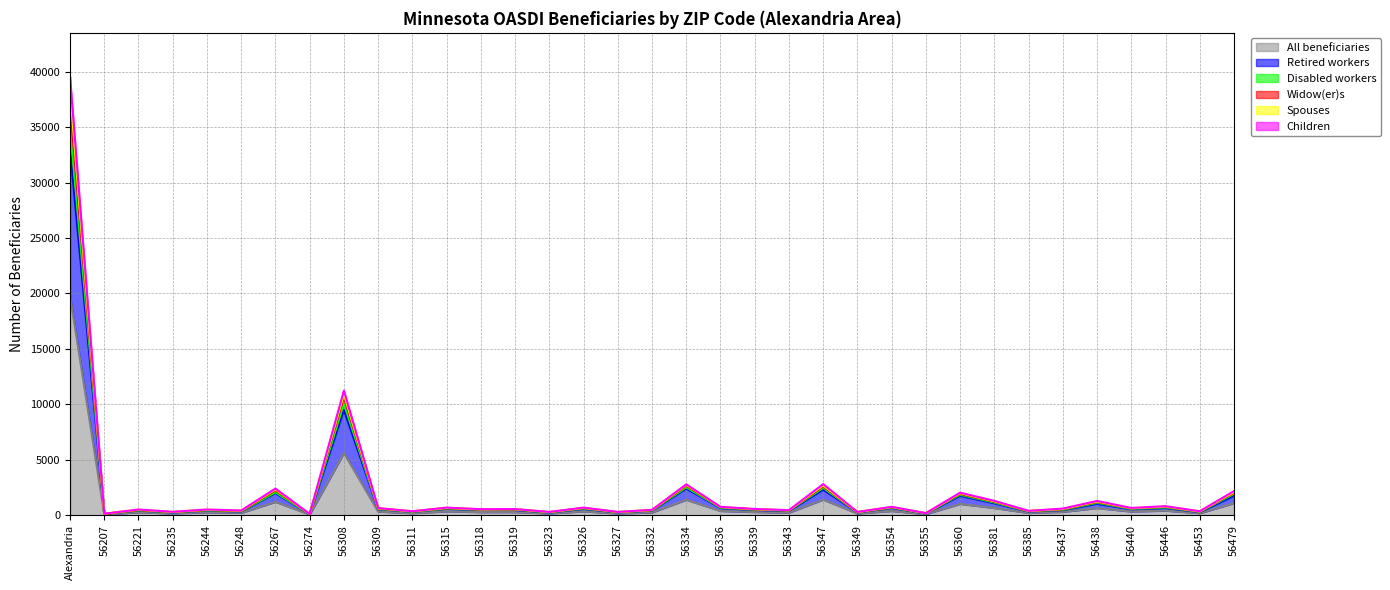

What is the value of the Spouses point at the 4th from the left?

280